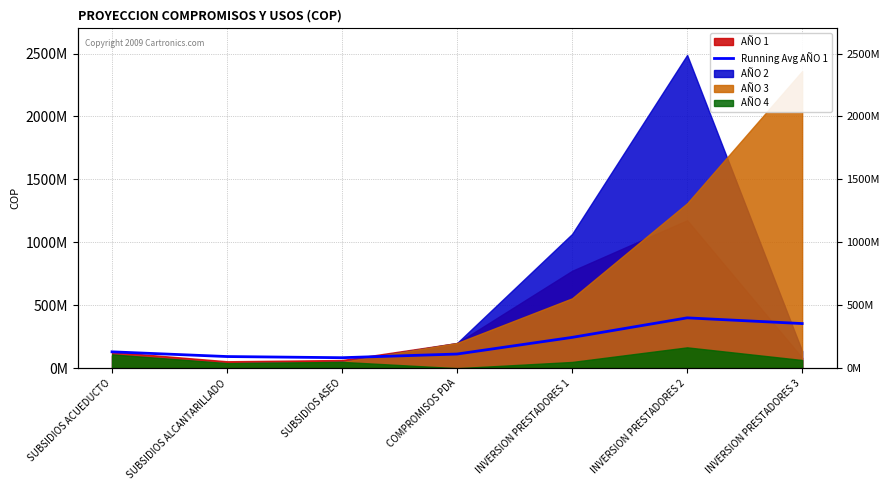

How many data points are above 130000000?

3